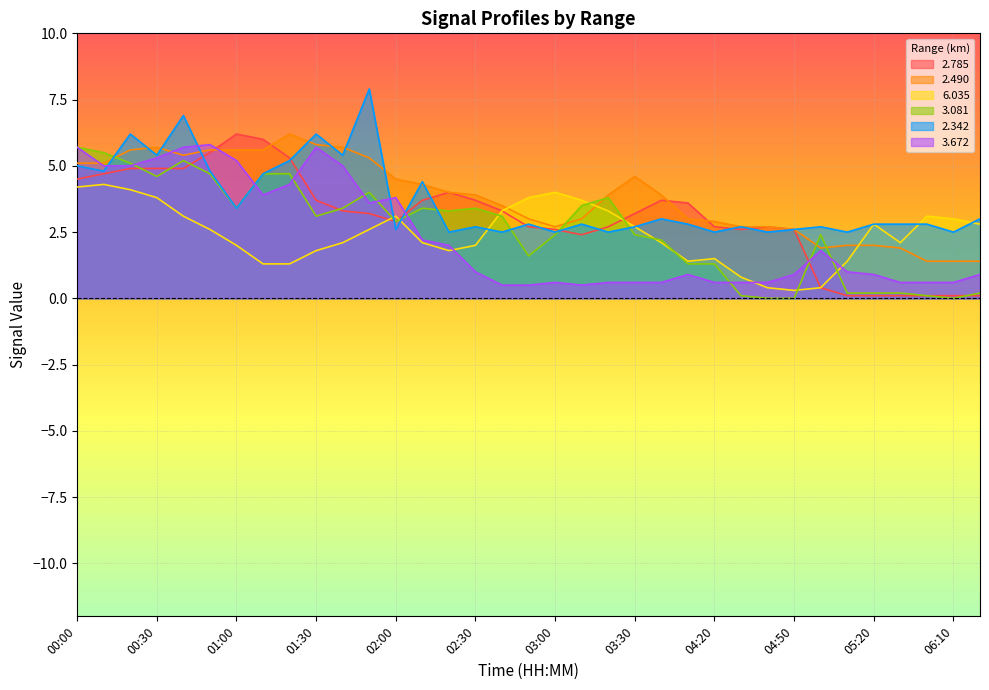

What is the sum of all   3.672 values?

83.1